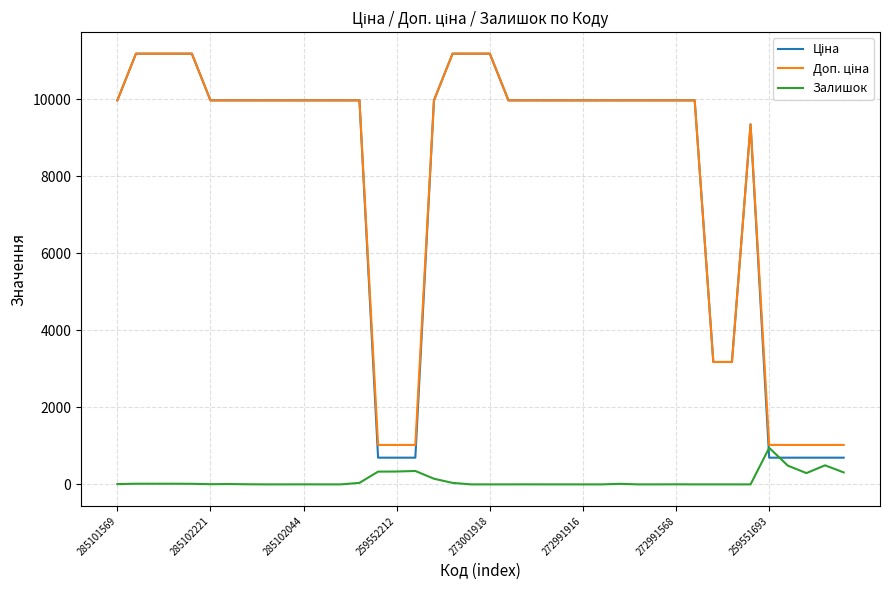

What is the maximum value for Залишок?

949.0